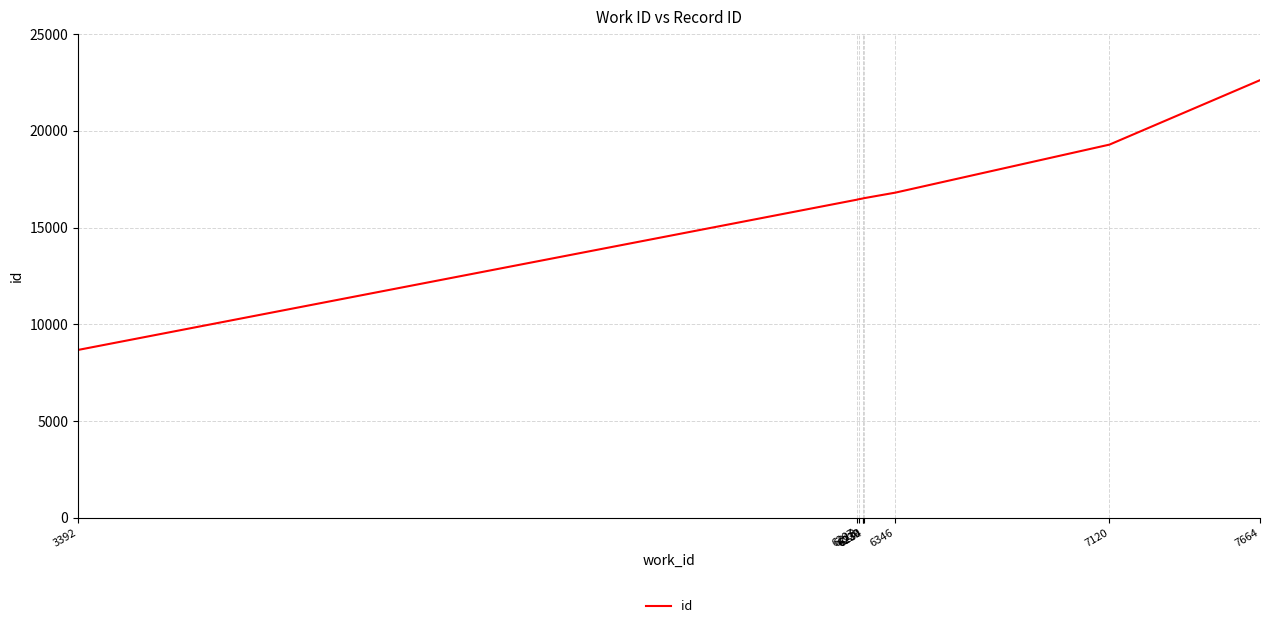

What is the smallest value displayed?

8677